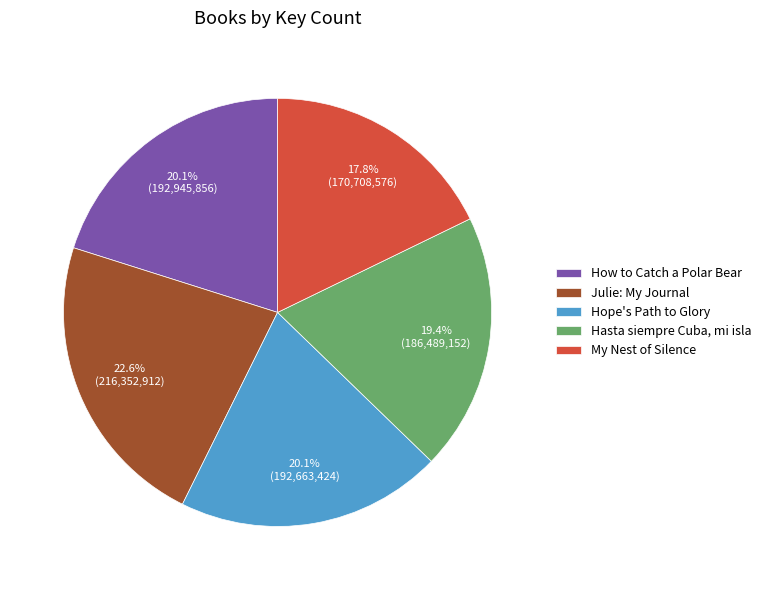

Which has a higher value, How to Catch a Polar Bear or Julie: My Journal?

Julie: My Journal